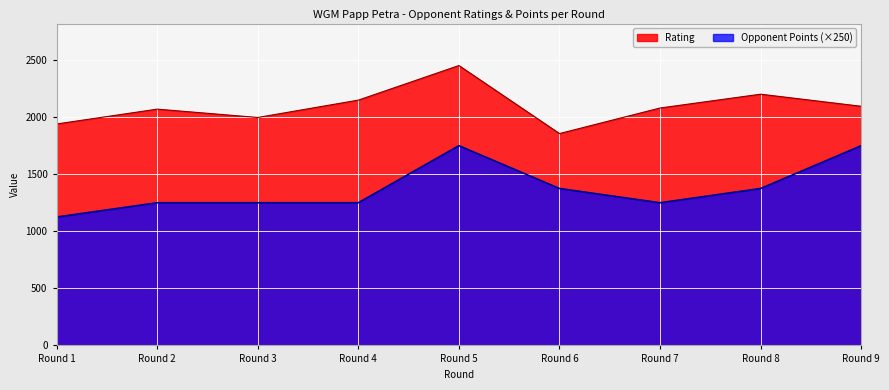

At which label does Rating reach its minimum?

Round 6